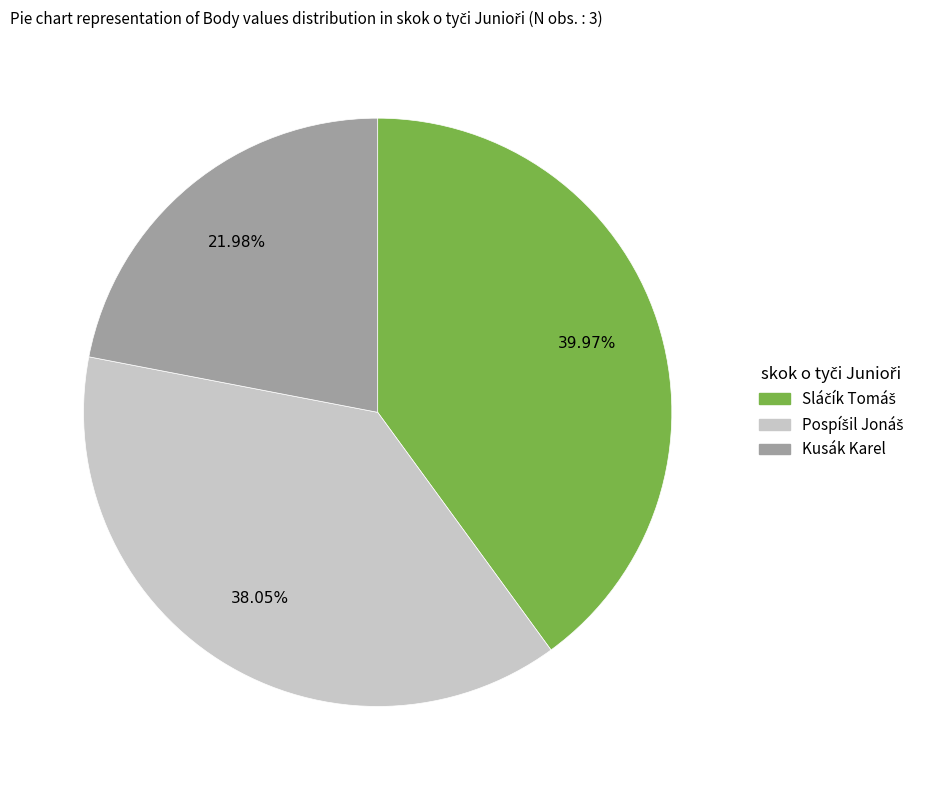

Which slice is the smallest?

Kusák Karel